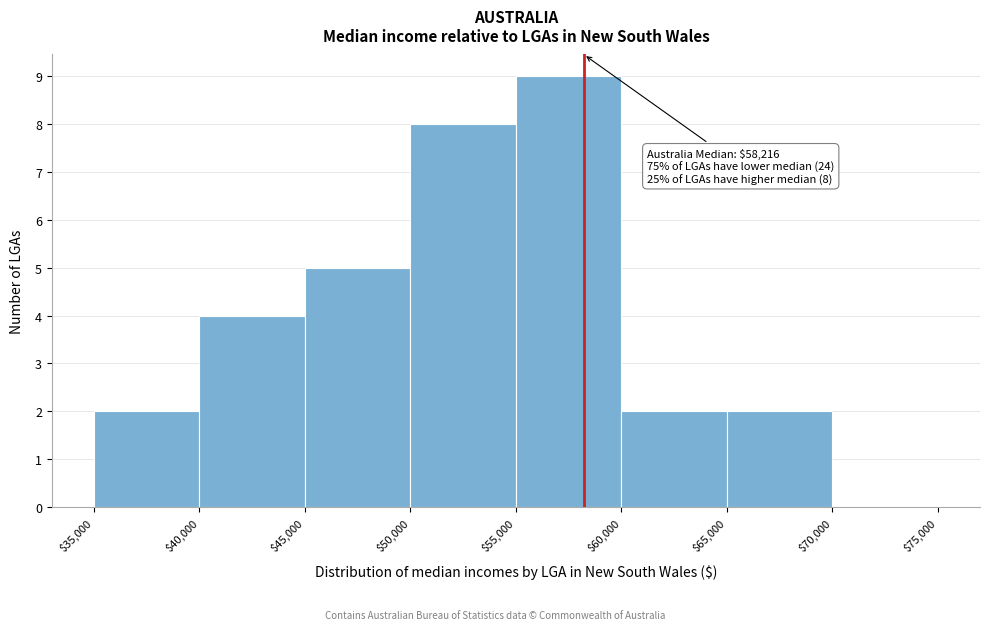

Which range on the x-axis has the tallest bar?

$55,000 to $60,000